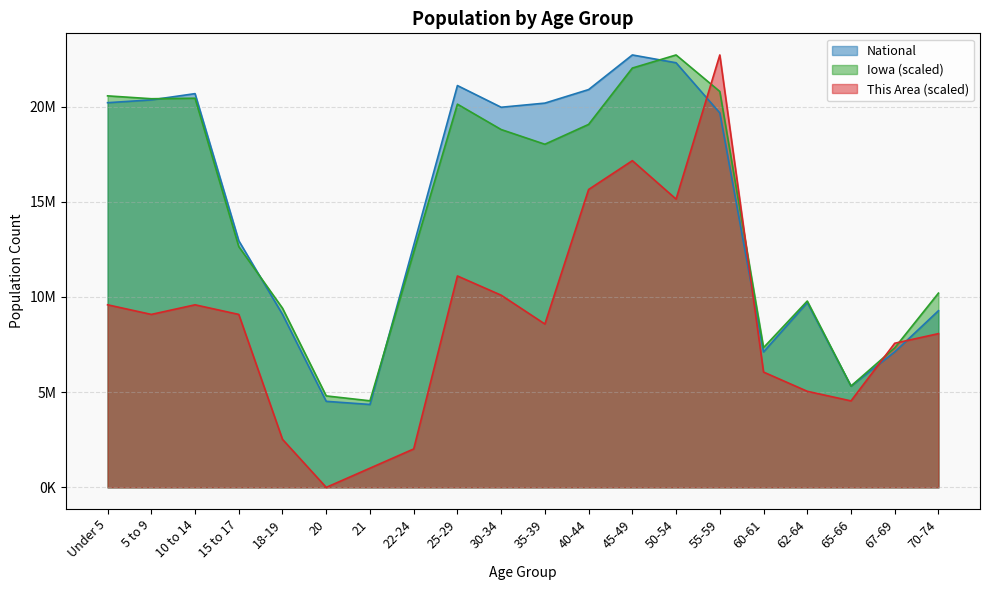

What is the difference between the This Area values at 35-39 and 21?

7569530.3